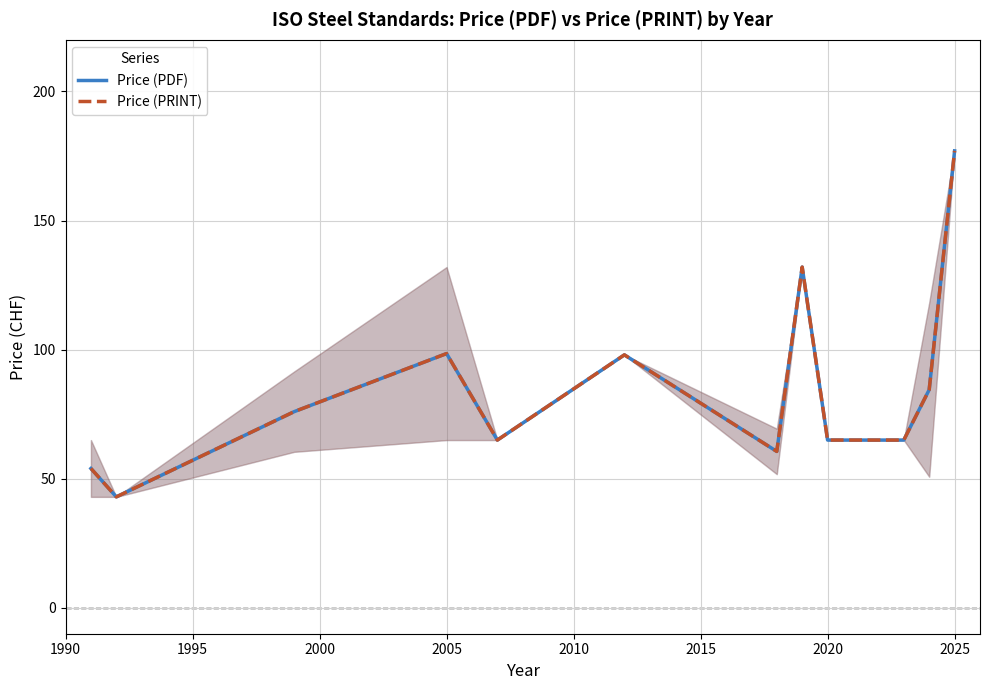

What is the difference between the maximum and minimum values in the Price (PRINT) series?

134.0